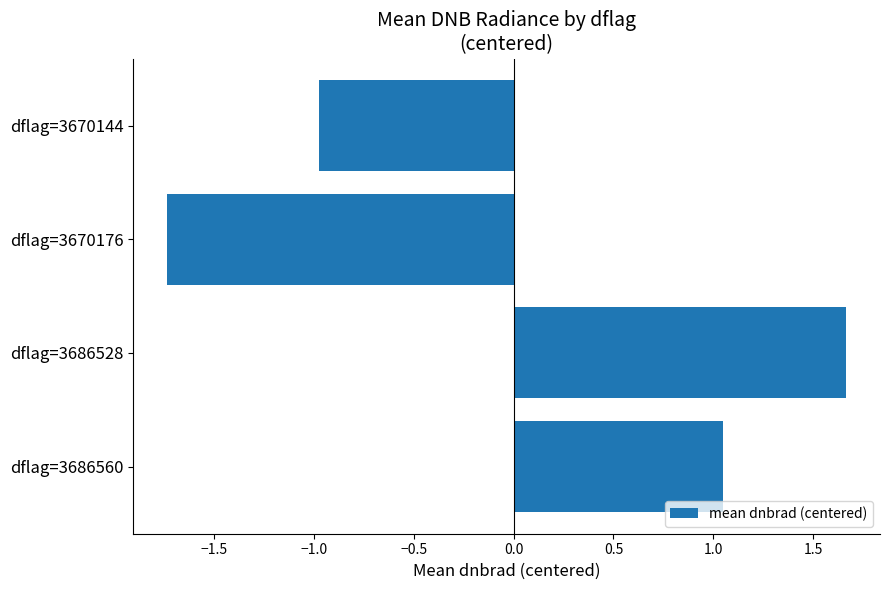

Rank the categories by value from lowest to highest.

dflag=3670176, dflag=3670144, dflag=3686560, dflag=3686528